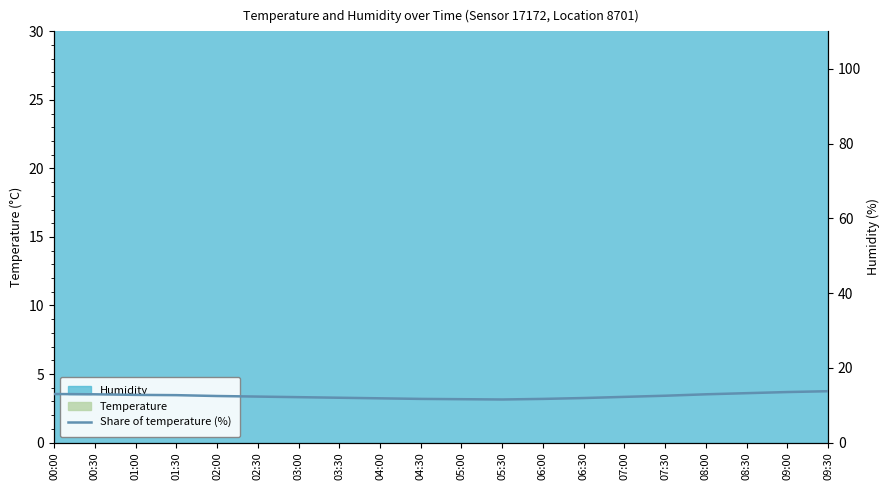

At which category does the data reach its first local valley?

05:30